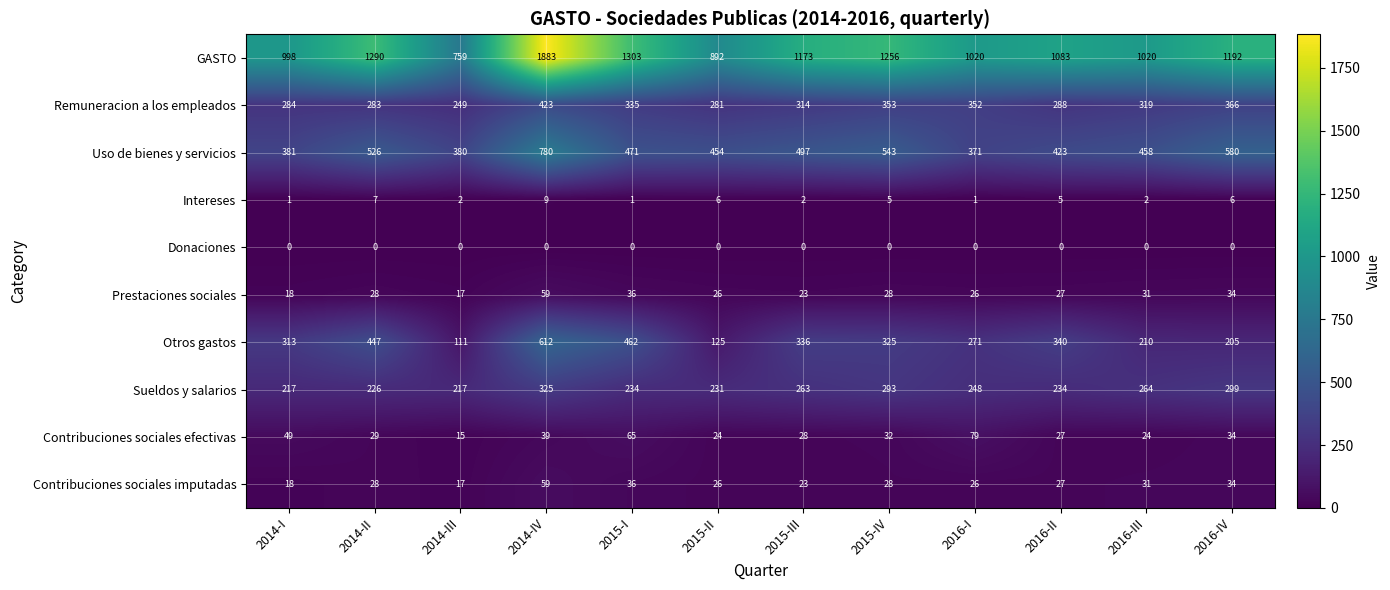

At which label does Prestaciones sociales reach its peak?

2014-IV